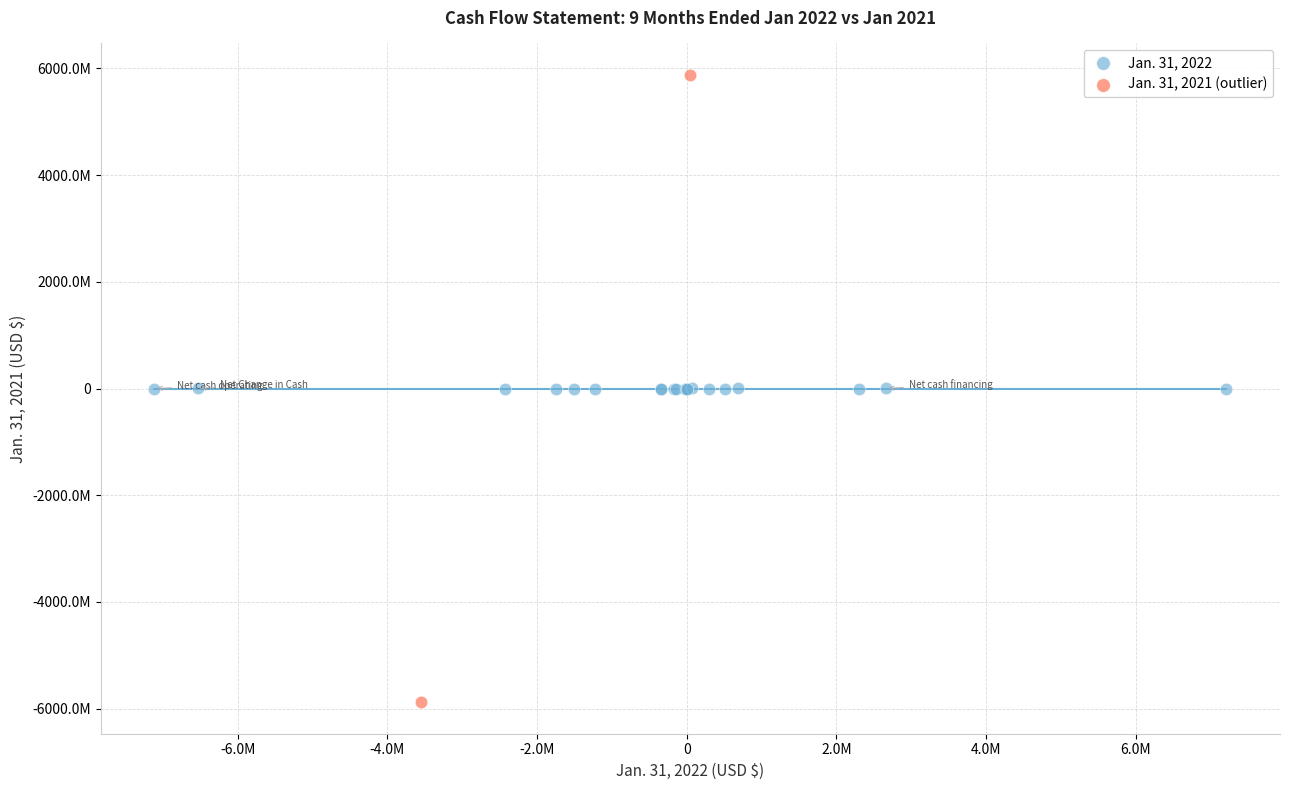

Which series reaches the maximum Y coordinate?

Jan. 31, 2021 (outlier)